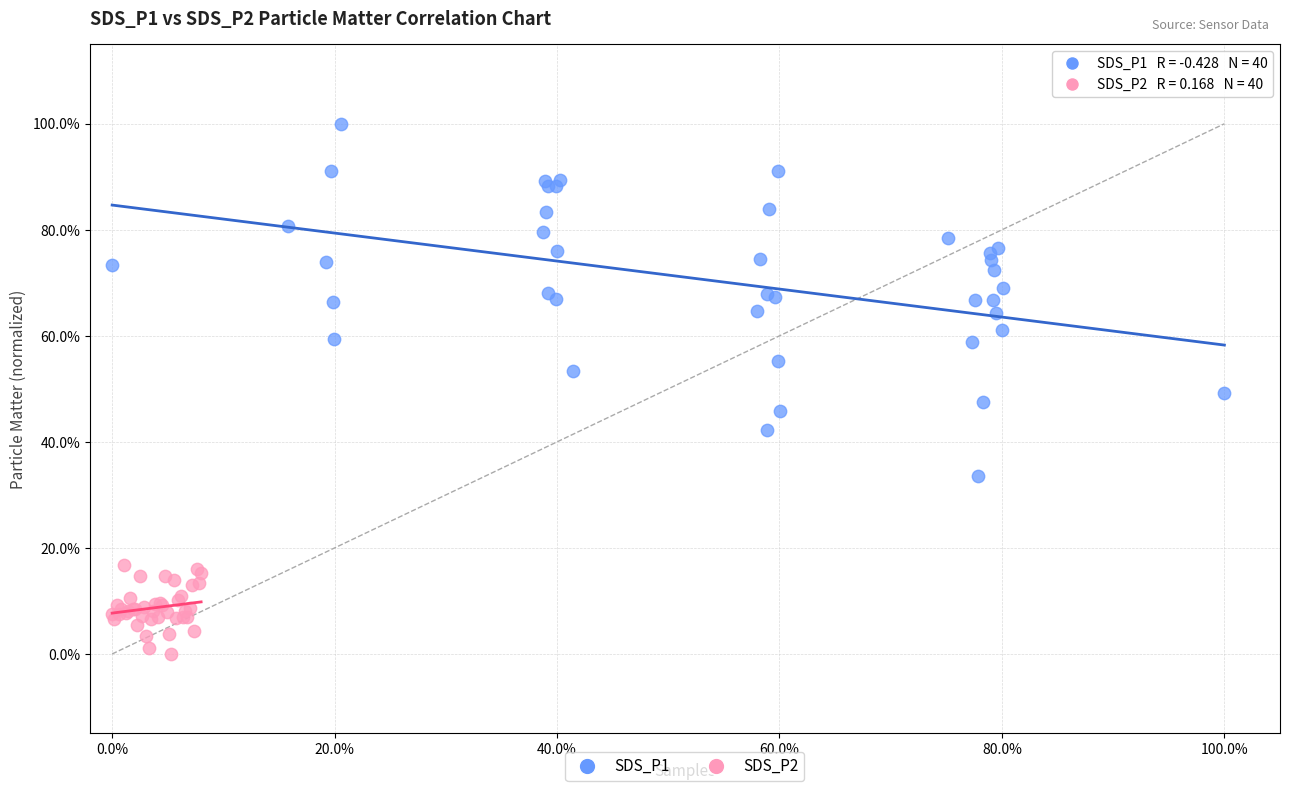

What are all the series names shown in the legend?

SDS_P1, SDS_P2